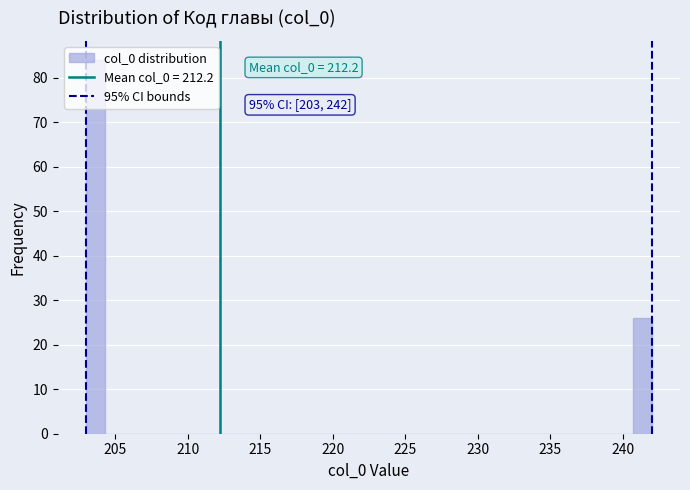

Read against the x-axis, roughly where is the centre of the tallest bar?

203.5